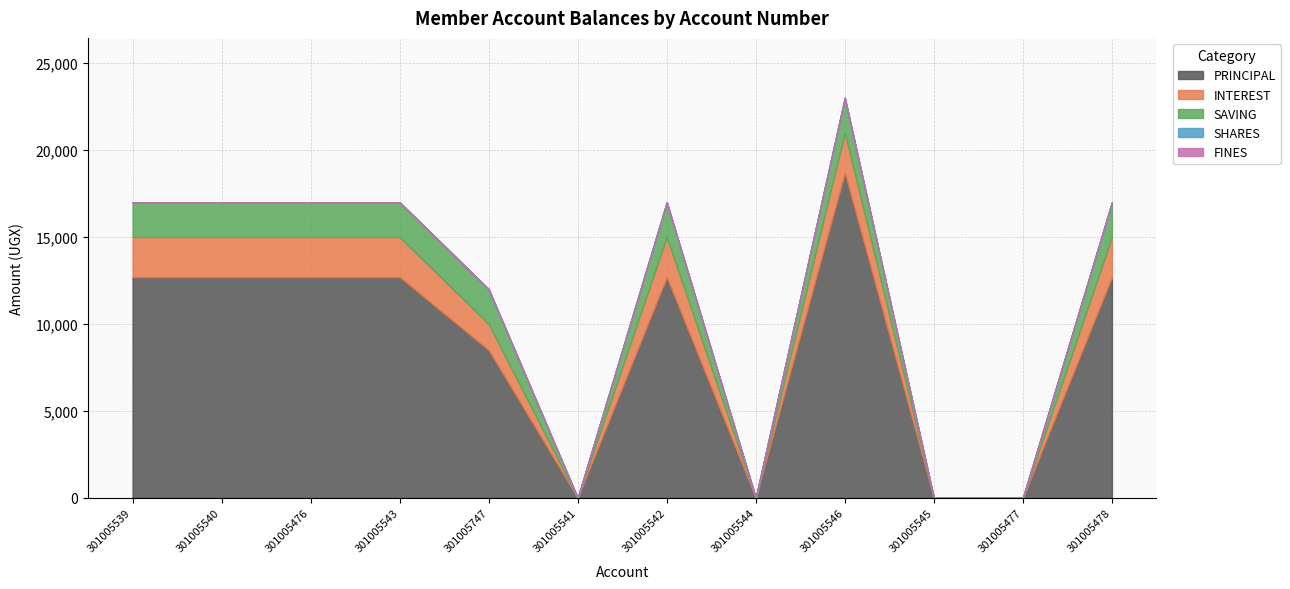

How many lines are shown in the chart?

5